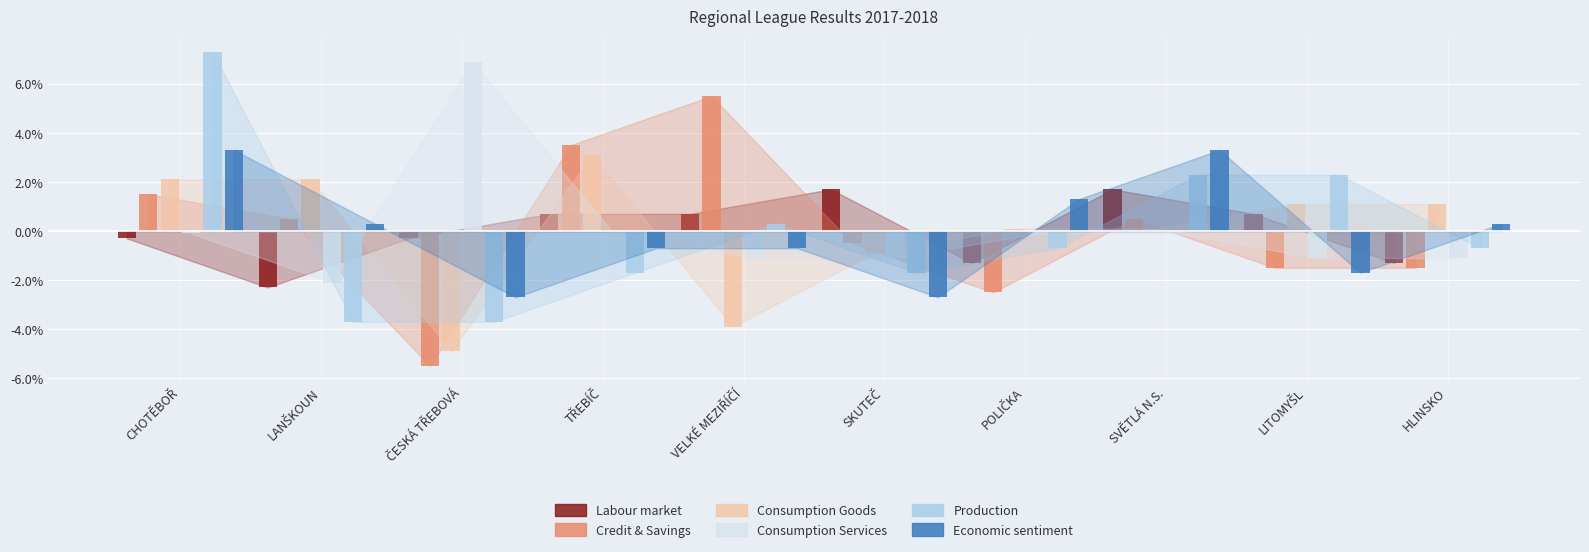

What is the difference between the maximum and minimum values in the Economic sentiment series?

6.0